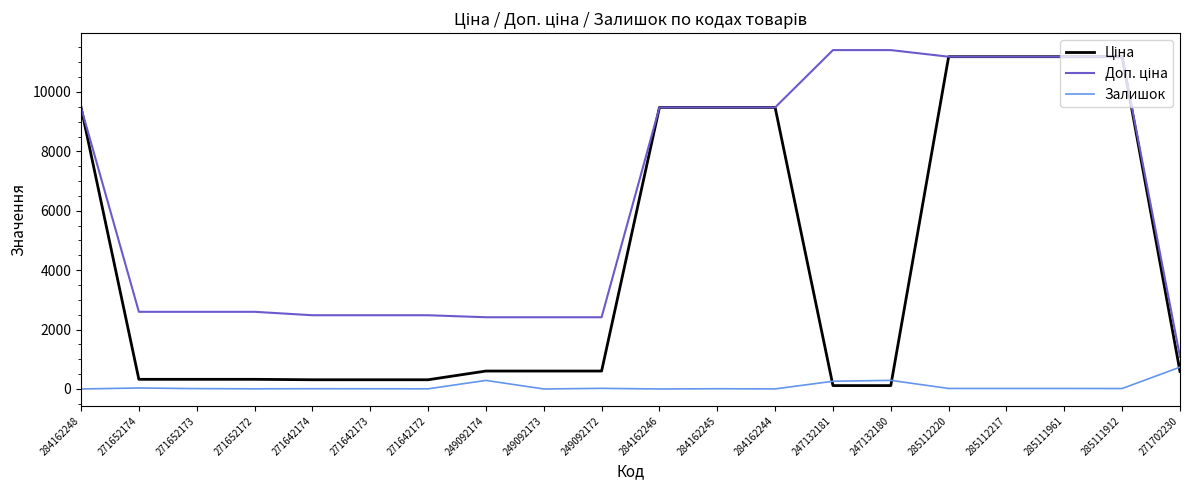

What is the sum of the Залишок values at 271652172 and 285111961?

22.0